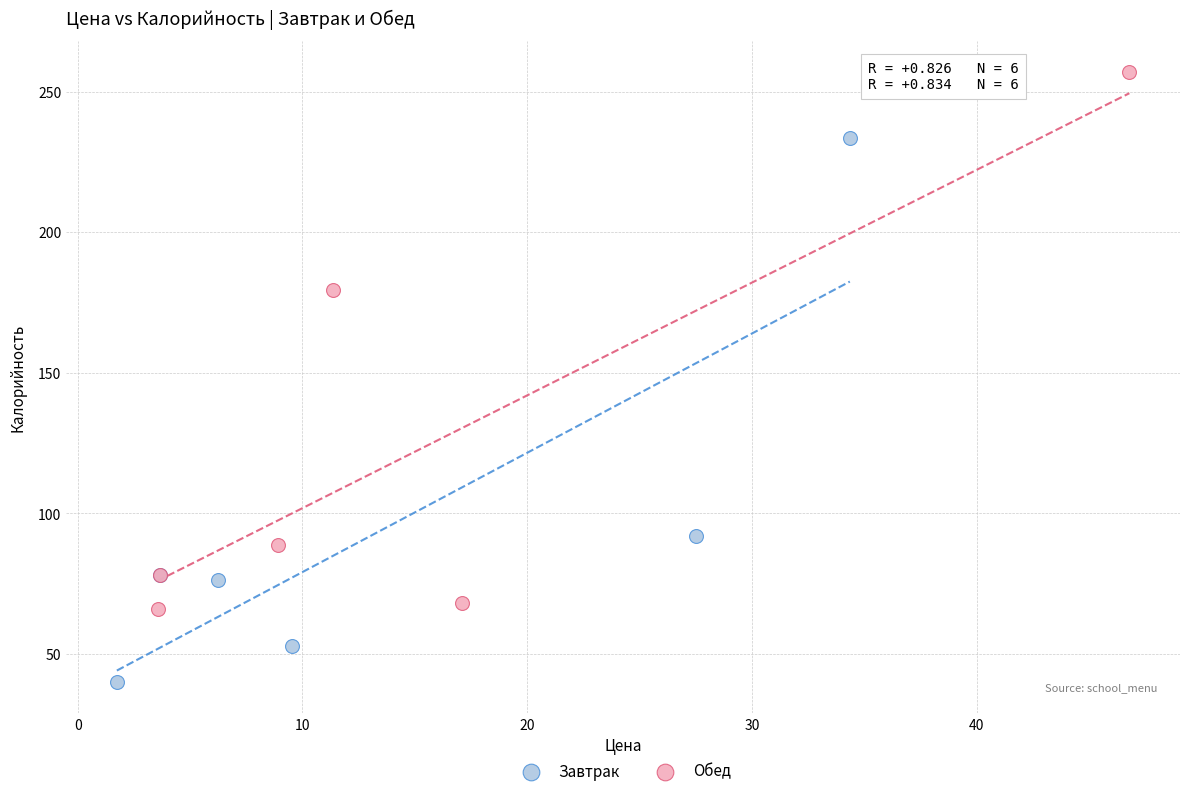

Which series contains the lowest Y value?

Завтрак